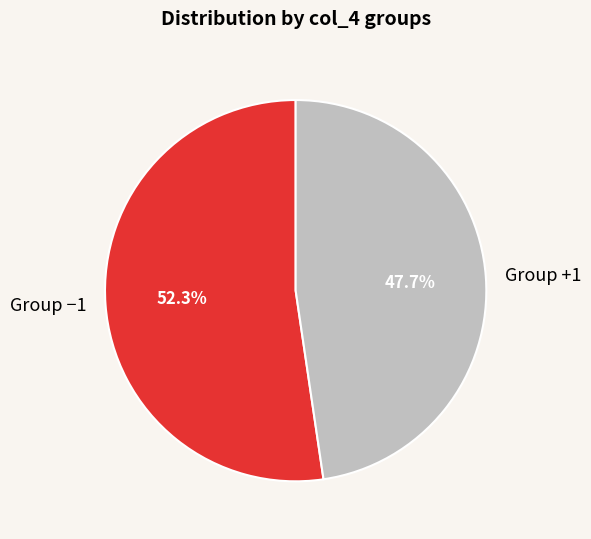

Which category has the biggest portion of the pie?

Group −1